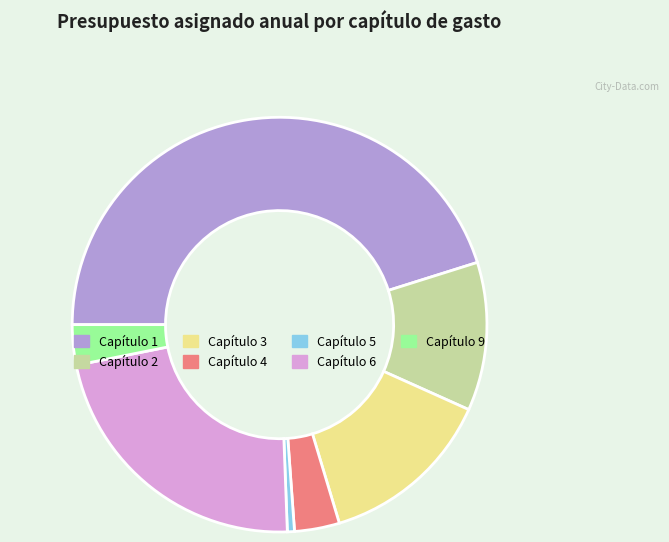

How many segments does this pie chart have?

7